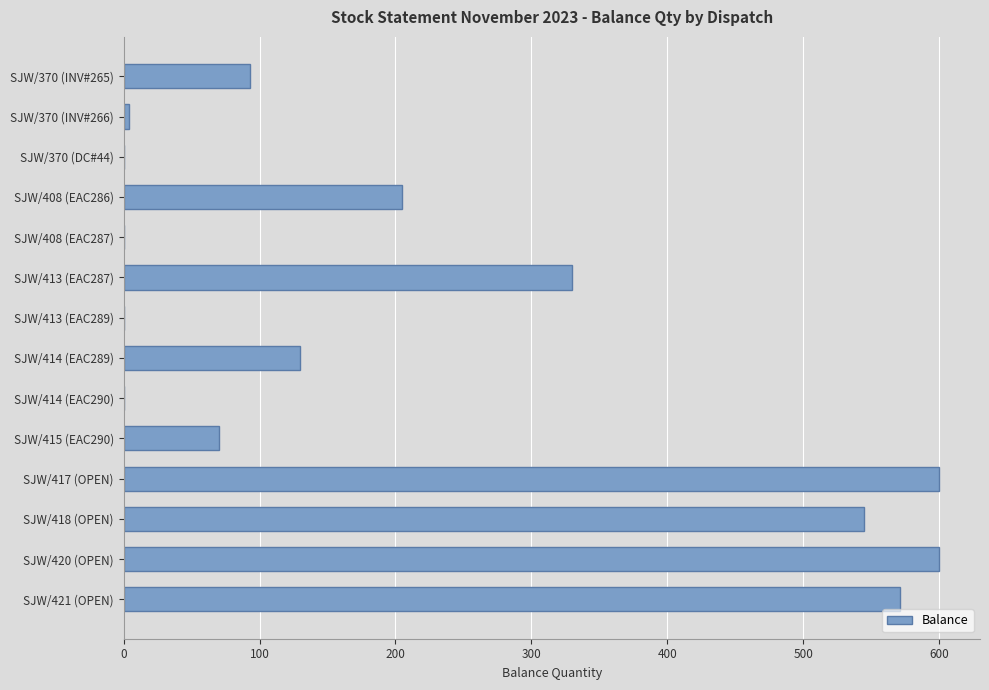

True or false: the data shows 205 at SJW/408 (EAC286).

True